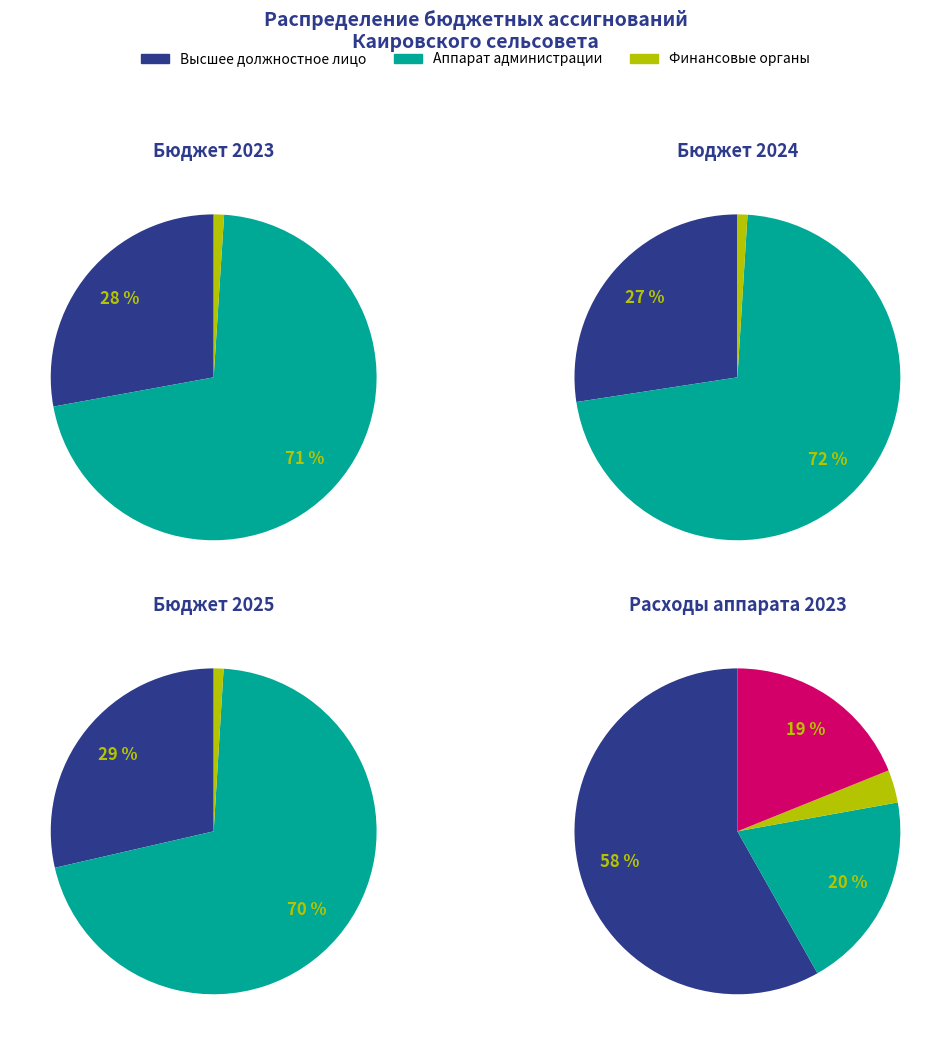

To the nearest percent, what portion does 2024 represent?

34%